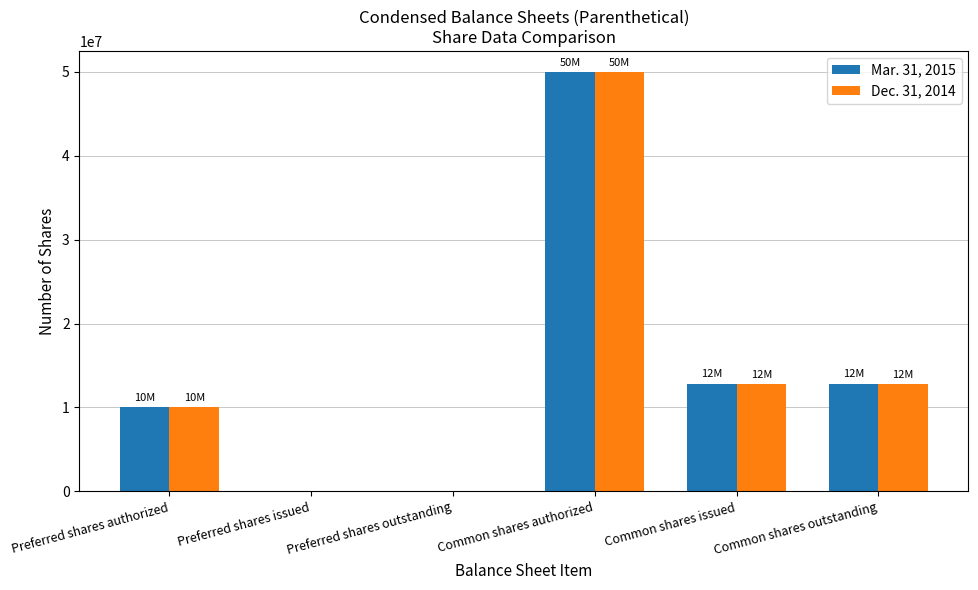

What is the total value across all series at Common shares outstanding?

25620474